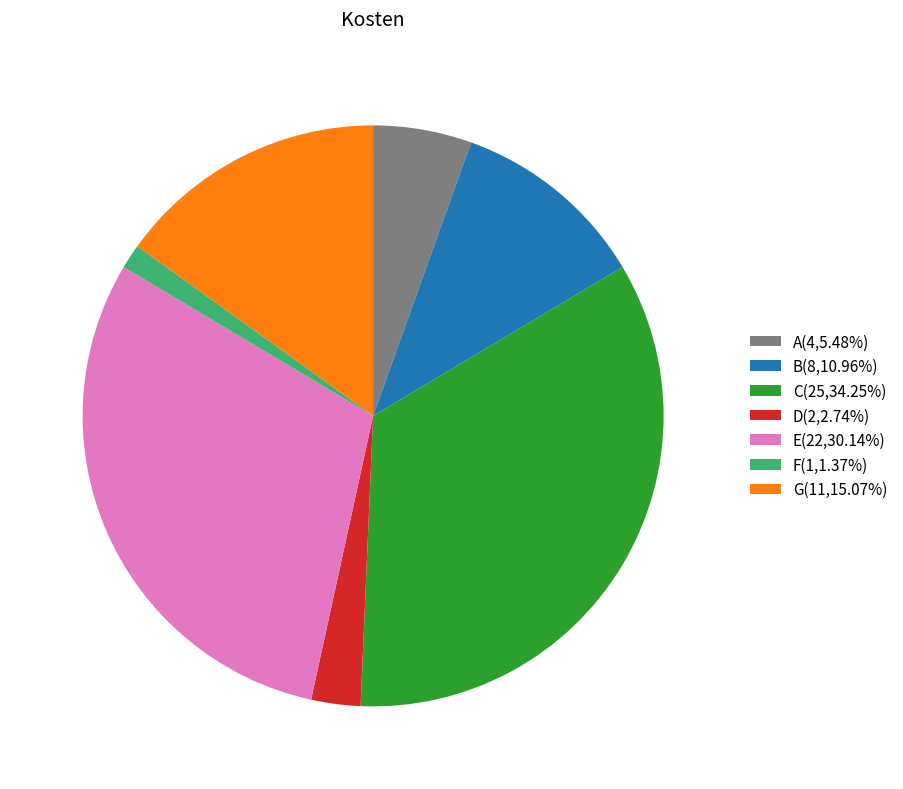

What is the ratio of the value at G(11,15.07%) to the value at F(1,1.37%)?

11.0